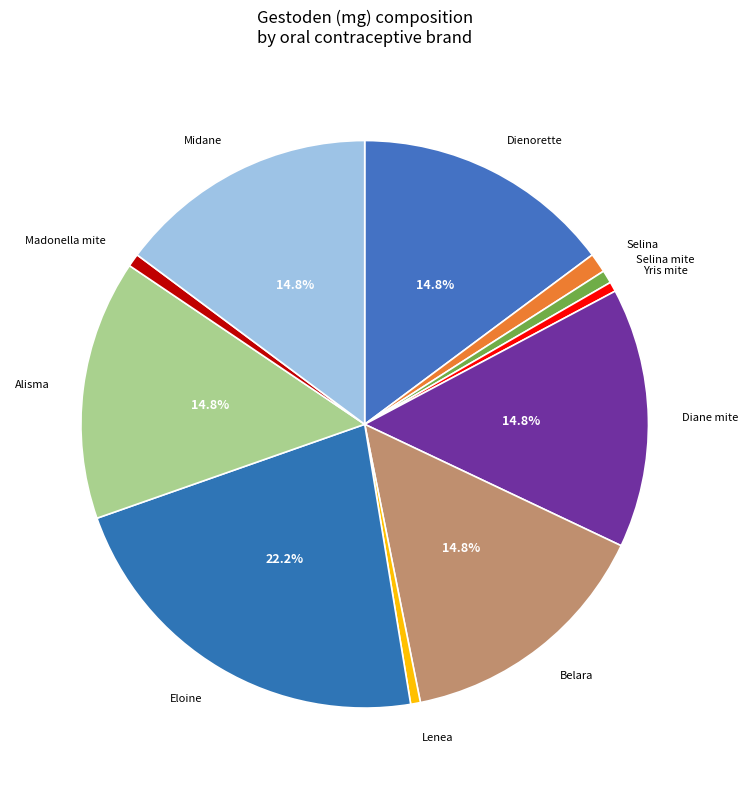

What percentage is the Madonella mite slice, to the nearest percent?

1%